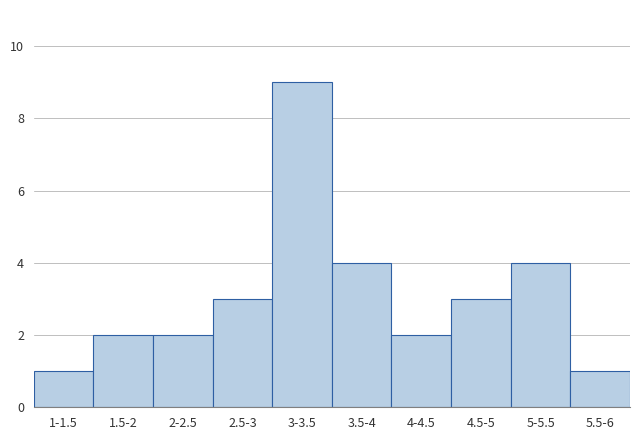

Reading right to left, list all the values displayed in this chart.

5.5-6=1	5-5.5=4	4.5-5=3	4-4.5=2	3.5-4=4	3-3.5=9	2.5-3=3	2-2.5=2	1.5-2=2	1-1.5=1